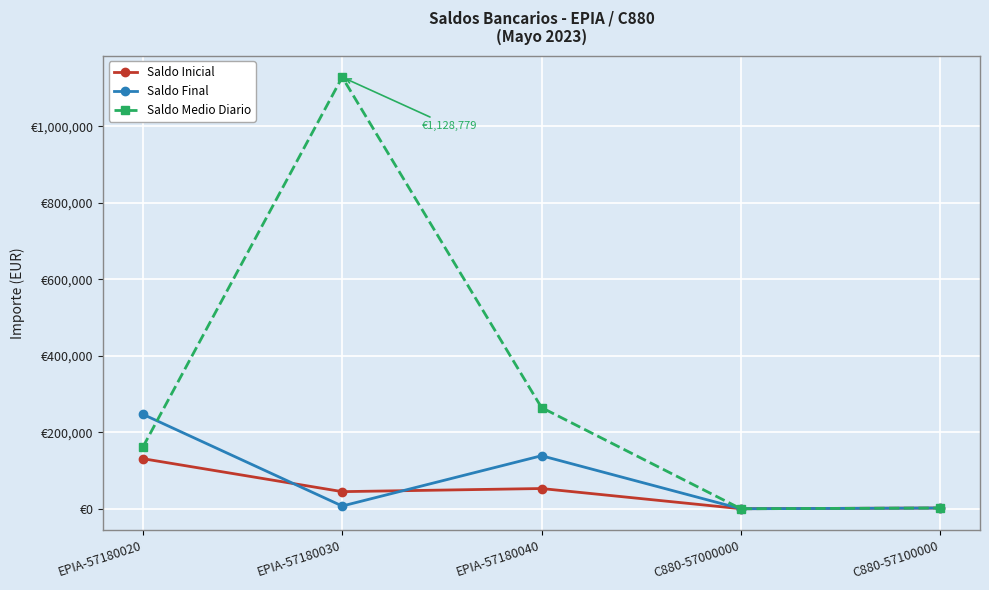

What is the maximum value shown in the chart?

1128779.5